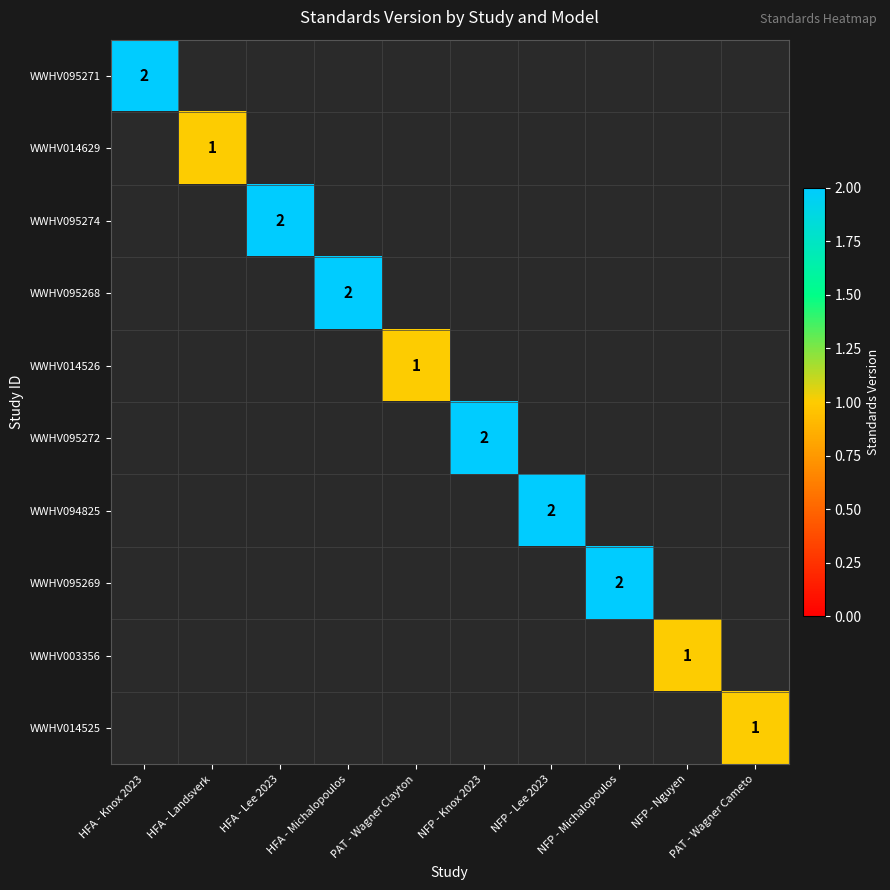

Which has a higher value, HFA - Landsverk or HFA - Lee 2023?

HFA - Lee 2023